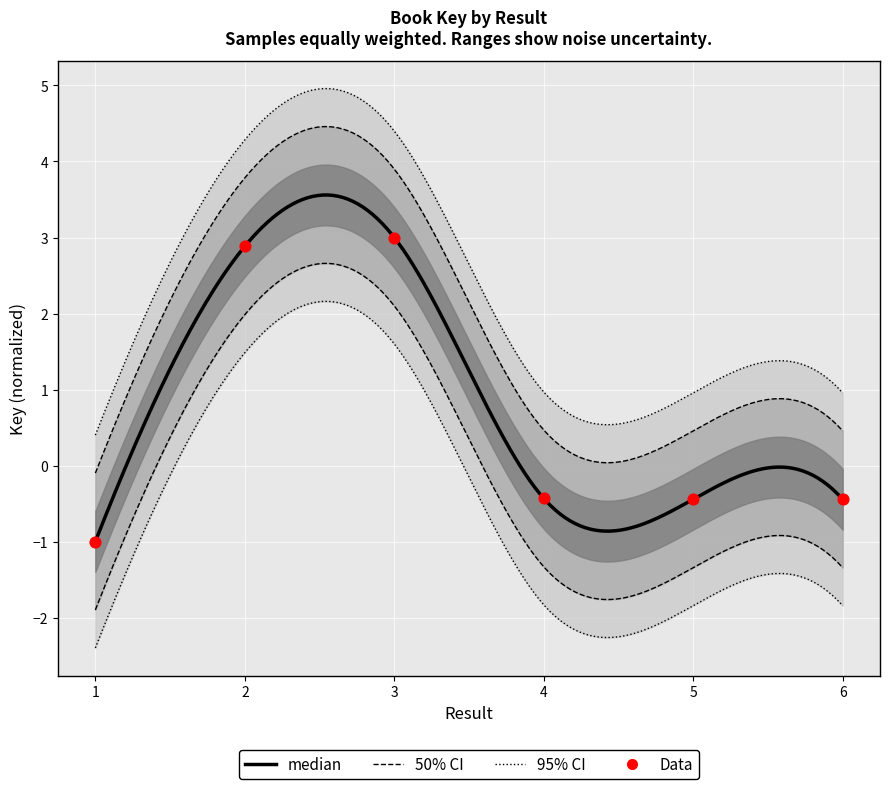

Which has a higher value, 4 or 5?

4